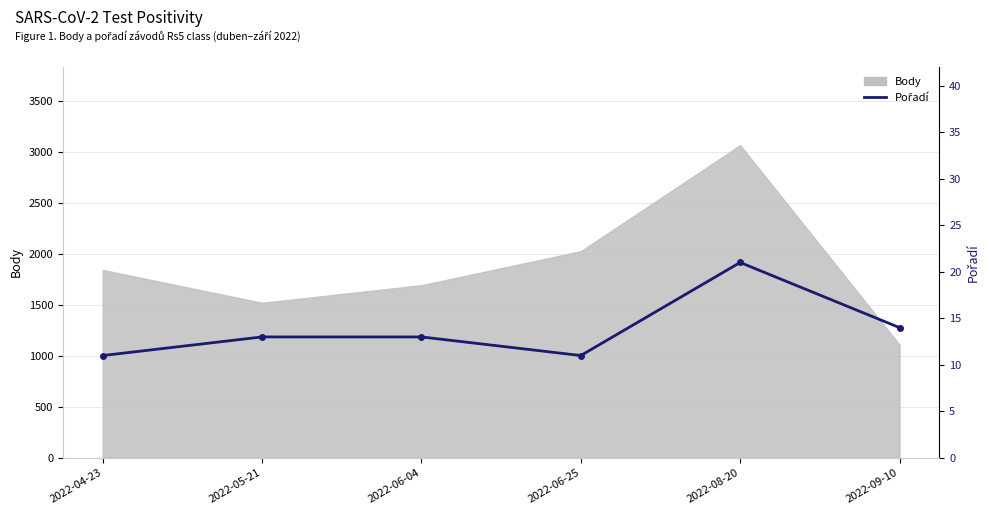

The value at 2022-05-21 is 8. True or false?

False